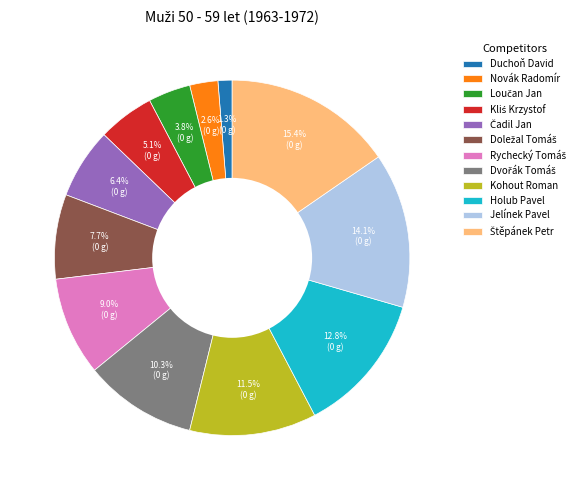

What is the smallest slice in the pie chart?

Duchoň David